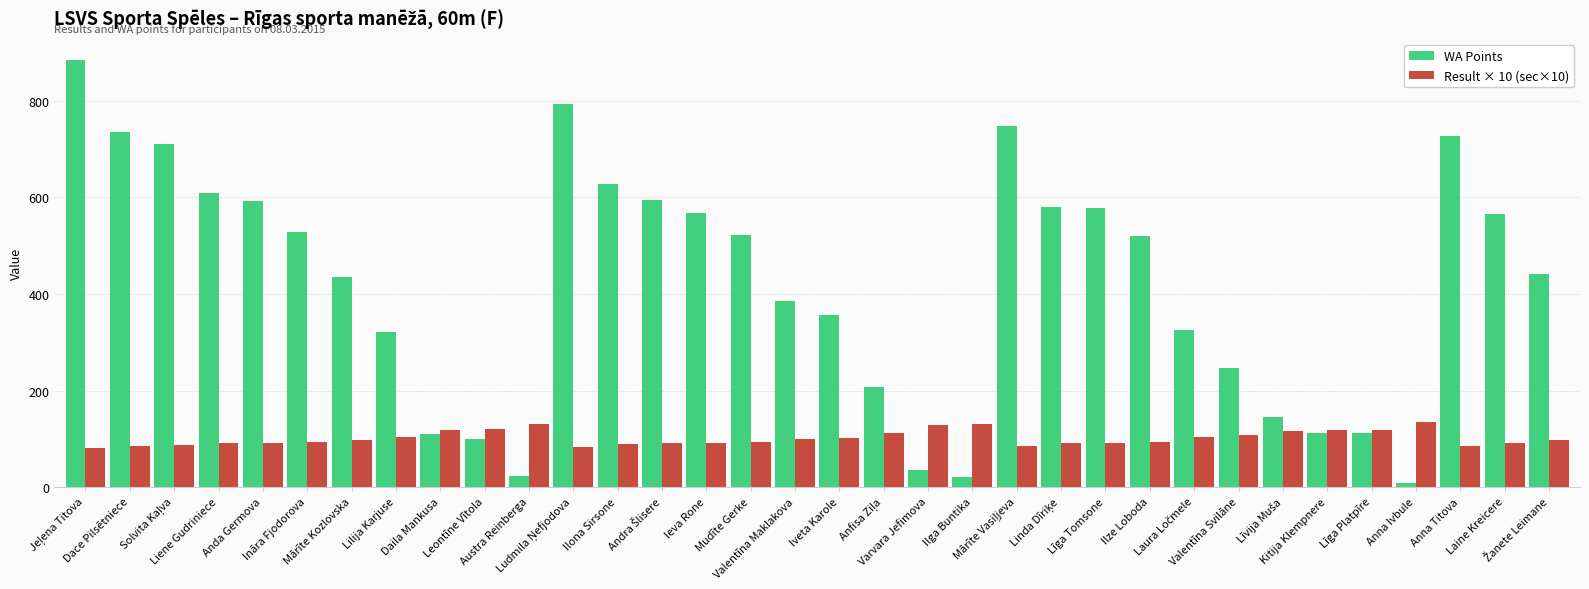

At how many categories does at least one series exceed 230?

24